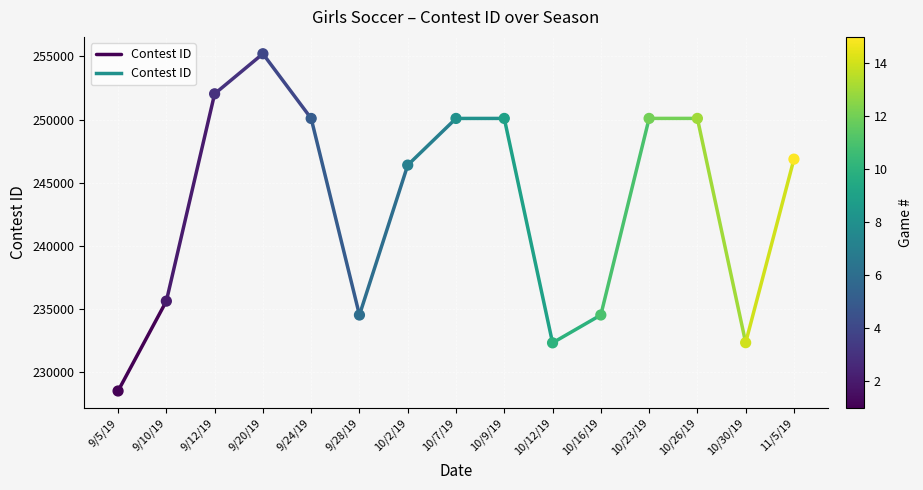

What is the range of Y values (max minus min)?

26683